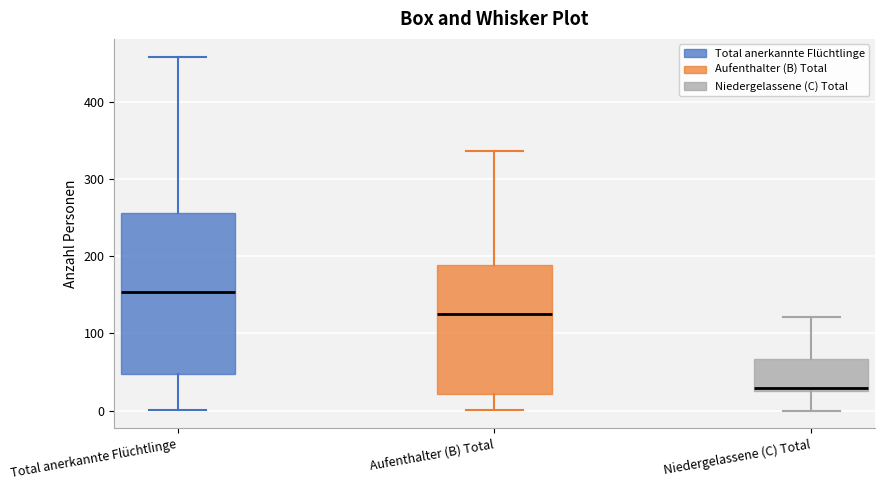

Comparing the boxes themselves (not the whiskers), which one is the tallest?

Total anerkannte Flüchtlinge